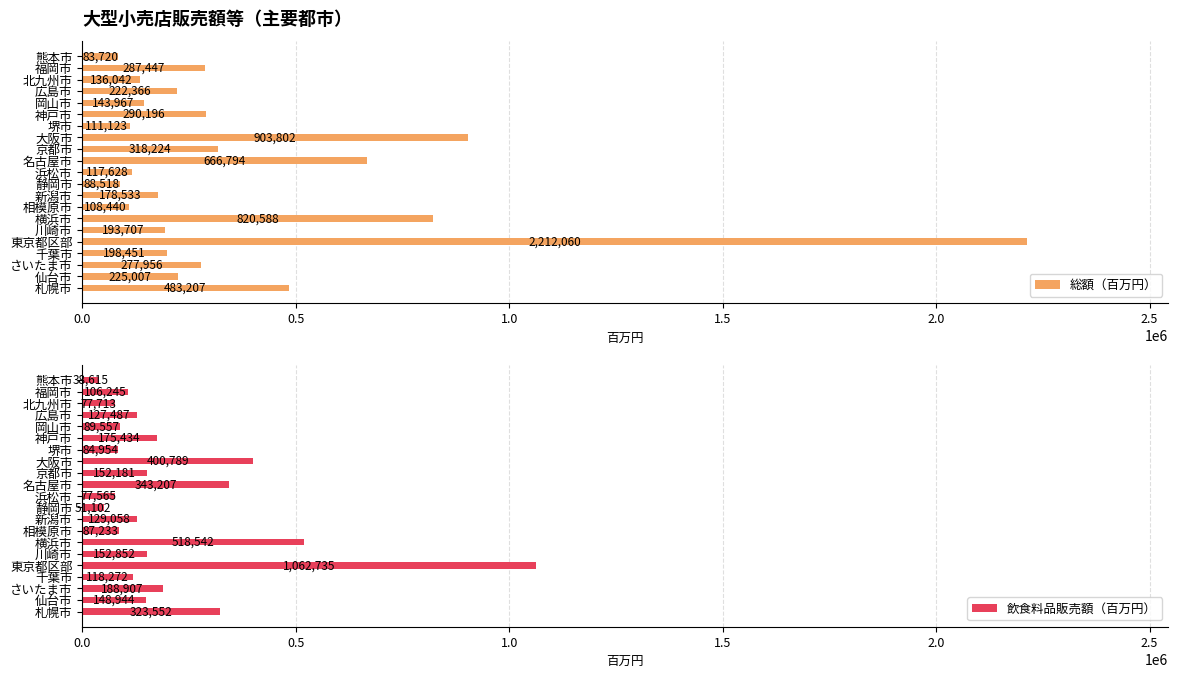

What is the difference between the 飲食料品販売額（百万円） values at 京都市 and 福岡市?

45936